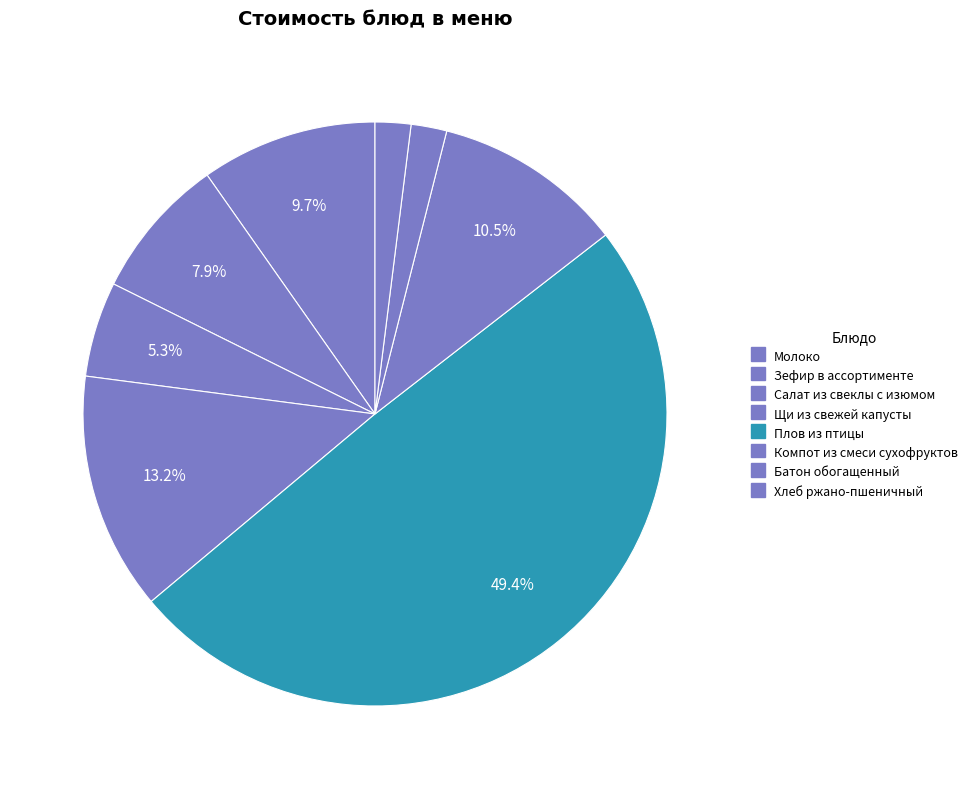

What percentage is the Компот из смеси сухофруктов slice, to the nearest percent?

11%